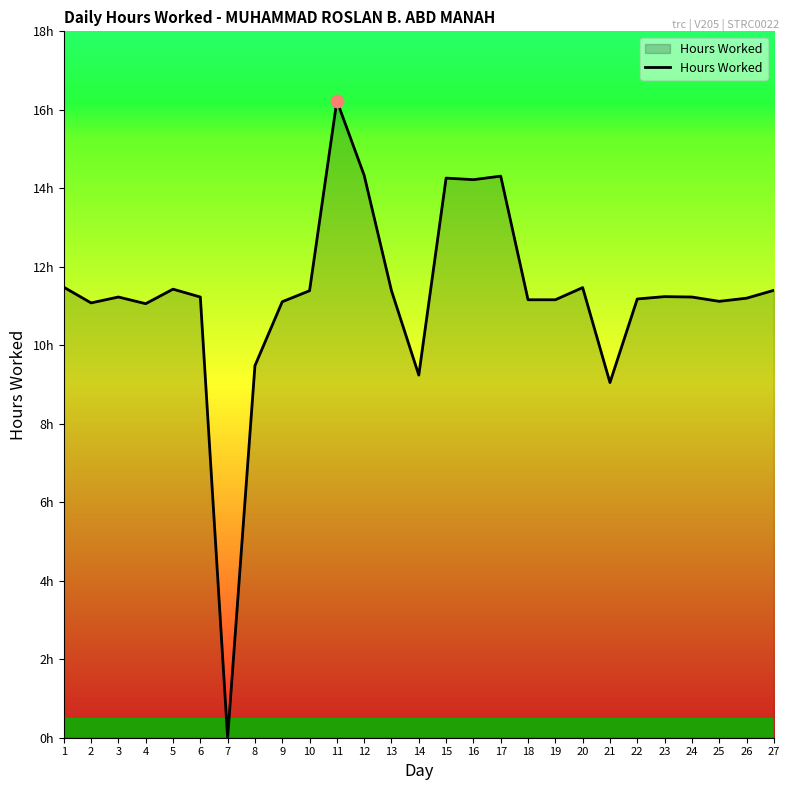

What is the change in value from 20 to 23?

-0.2